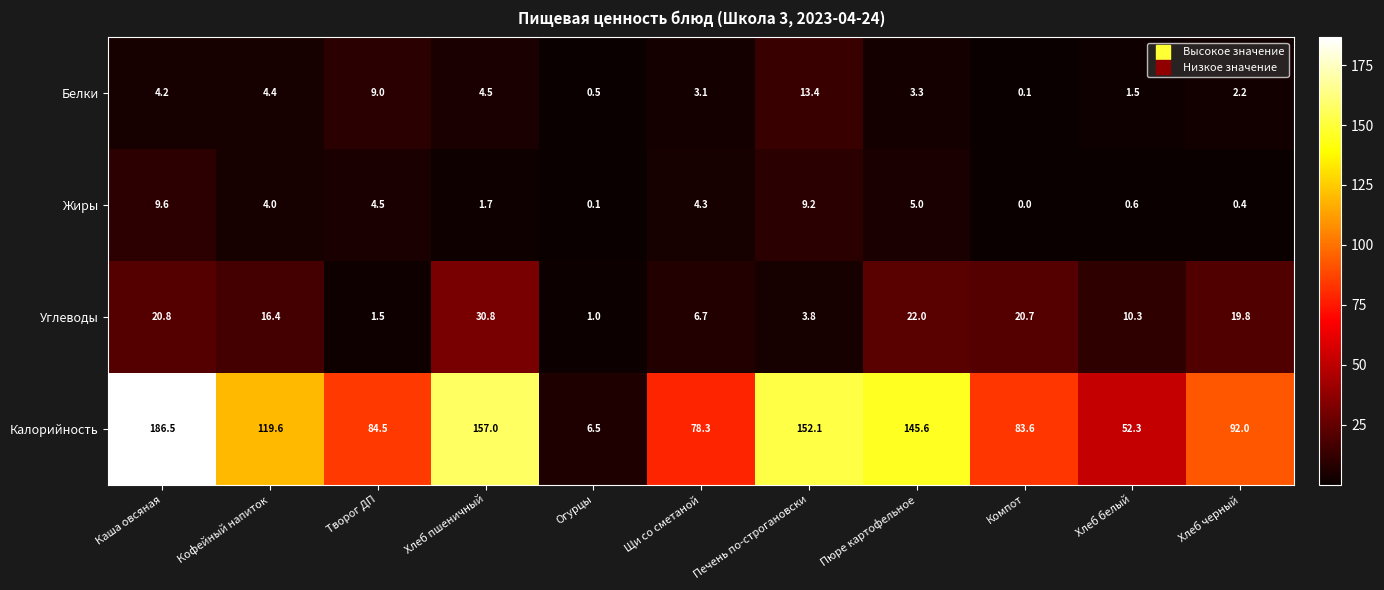

Which series changed the most between Огурцы and Печень по-строгановски?

Калорийность